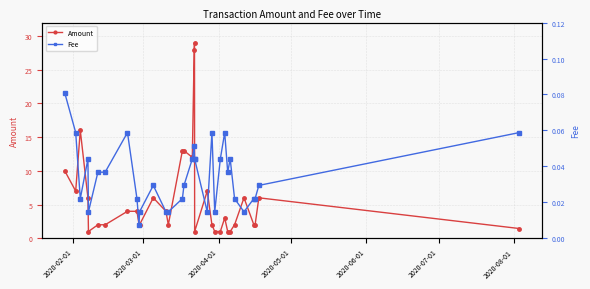

What is the value of the Amount point at the 24th from the left?

1.0